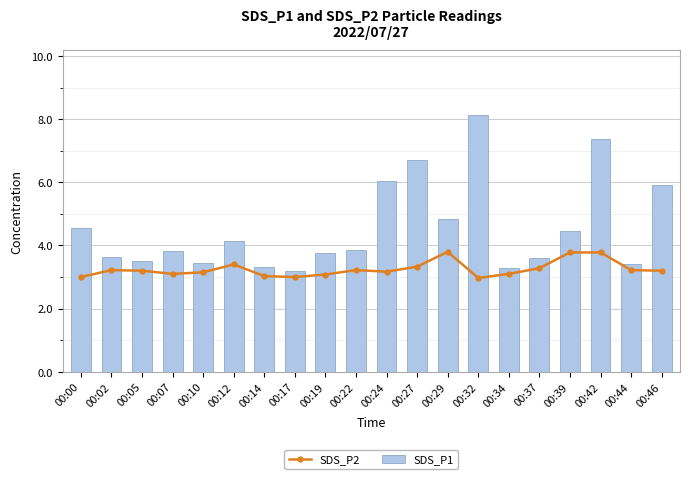

How many distinct data groups are displayed?

2